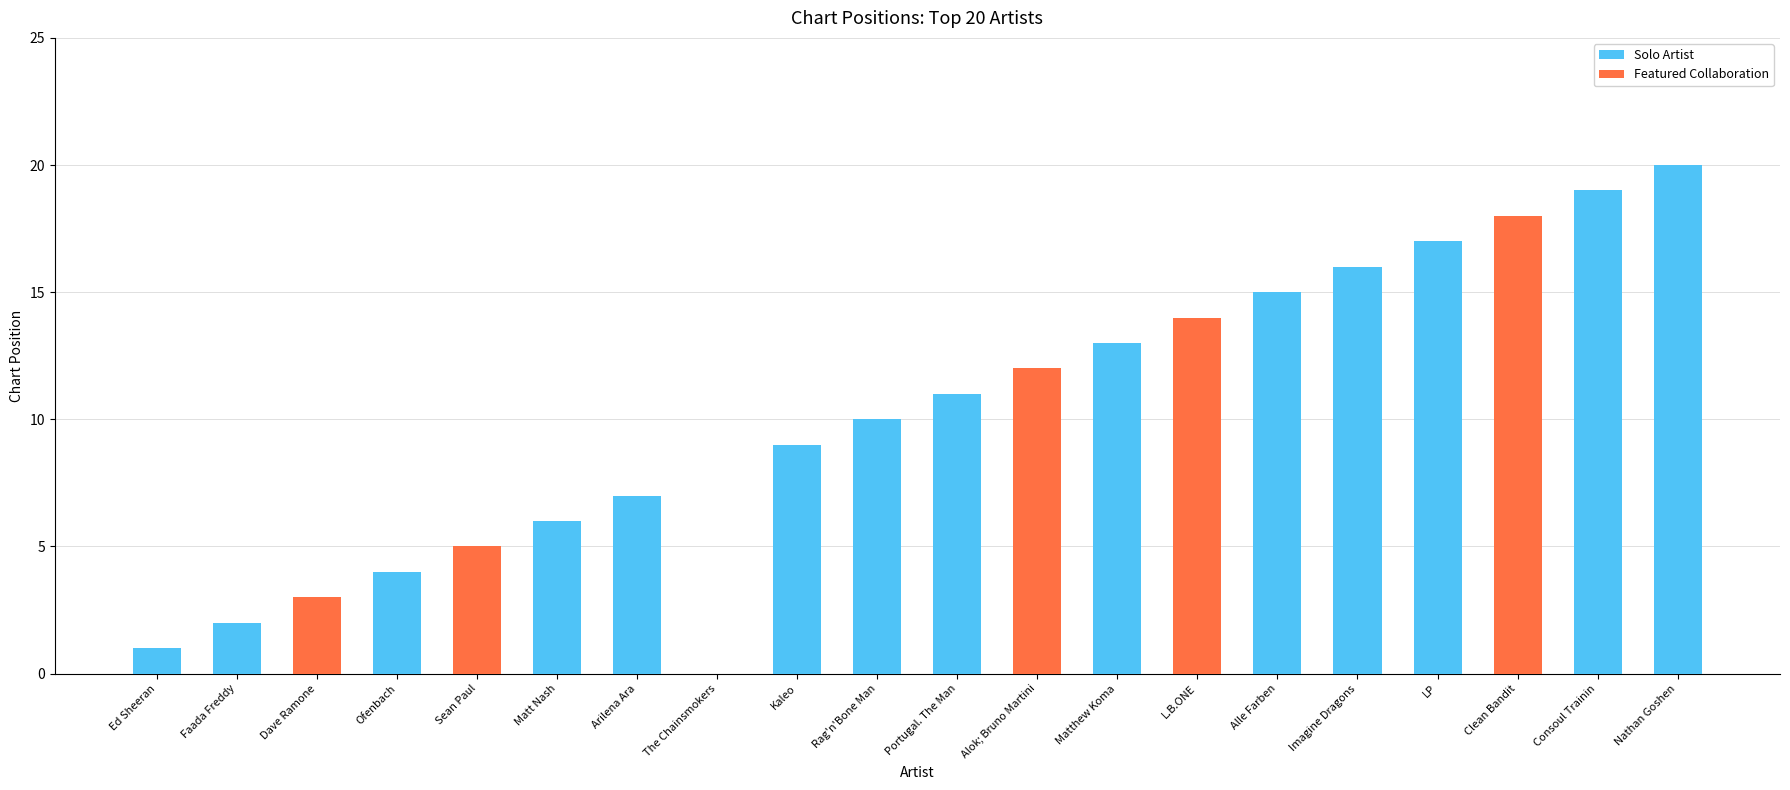

Reading right to left, transcribe all the data shown in this chart.

Solo Artist: Nathan Goshen=20	Consoul Trainin=19	Clean Bandit=0	LP=17	Imagine Dragons=16	Alle Farben=15	L.B.ONE=0	Matthew Koma=13	Alok; Bruno Martini=0	Portugal. The Man=11	Rag'n'Bone Man=10	Kaleo=9	The Chainsmokers=0	Arilena Ara=7	Matt Nash=6	Sean Paul=0	Ofenbach=4	Dave Ramone=0	Faada Freddy=2	Ed Sheeran=1
Featured Collaboration: Nathan Goshen=0	Consoul Trainin=0	Clean Bandit=18	LP=0	Imagine Dragons=0	Alle Farben=0	L.B.ONE=14	Matthew Koma=0	Alok; Bruno Martini=12	Portugal. The Man=0	Rag'n'Bone Man=0	Kaleo=0	The Chainsmokers=0	Arilena Ara=0	Matt Nash=0	Sean Paul=5	Ofenbach=0	Dave Ramone=3	Faada Freddy=0	Ed Sheeran=0